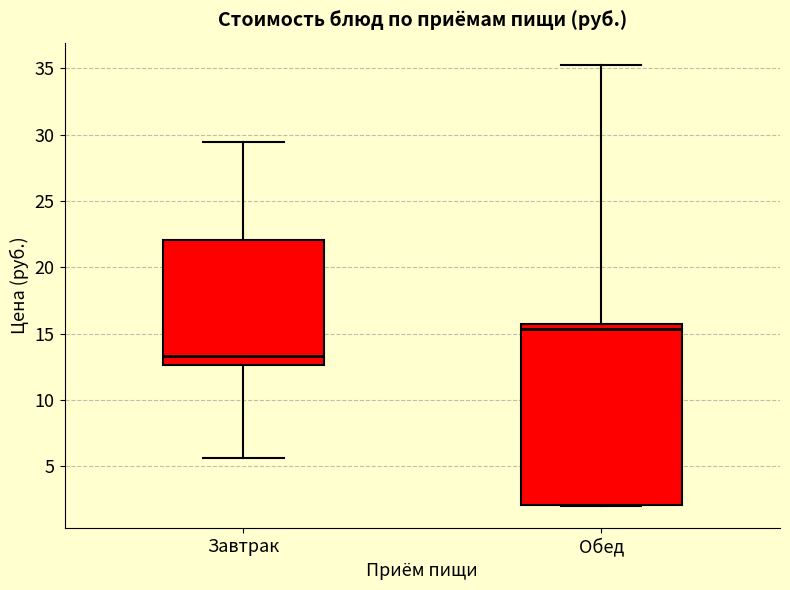

Which box has the lowest median line?

Завтрак